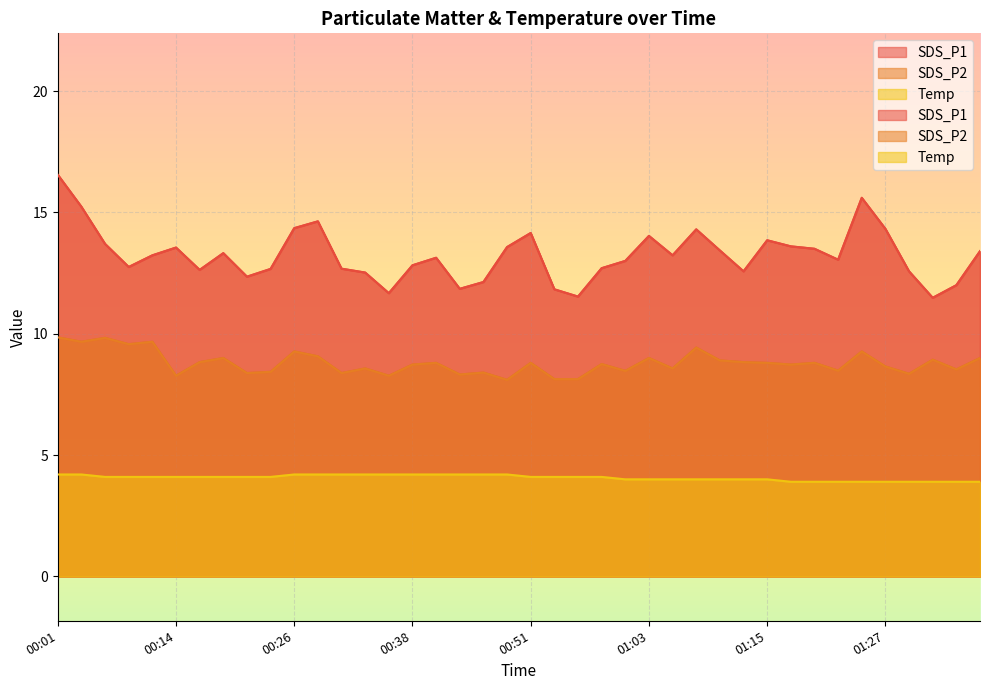

Reading right to left, list all the values displayed in this chart.

SDS_P1: 13.4	12.0	11.5	12.6	14.3	15.6	13.1	13.5	13.6	13.8	12.6	13.4	14.3	13.2	14.0	13.0	12.7	11.5	11.8	14.2	13.6	12.1	11.8	13.1	12.8	11.7	12.5	12.7	14.6	14.3	12.7	12.3	13.3	12.6	13.6	13.2	12.8	13.7	15.2	16.6
SDS_P2: 9.0	8.5	8.9	8.3	8.7	9.3	8.5	8.8	8.7	8.8	8.8	8.9	9.4	8.6	9.0	8.5	8.8	8.1	8.1	8.8	8.1	8.4	8.3	8.8	8.7	8.3	8.6	8.4	9.1	9.3	8.4	8.4	9.0	8.8	8.3	9.7	9.6	9.8	9.7	9.8
Temp: 3.9	3.9	3.9	3.9	3.9	3.9	3.9	3.9	3.9	4.0	4.0	4.0	4.0	4.0	4.0	4.0	4.1	4.1	4.1	4.1	4.2	4.2	4.2	4.2	4.2	4.2	4.2	4.2	4.2	4.2	4.1	4.1	4.1	4.1	4.1	4.1	4.1	4.1	4.2	4.2